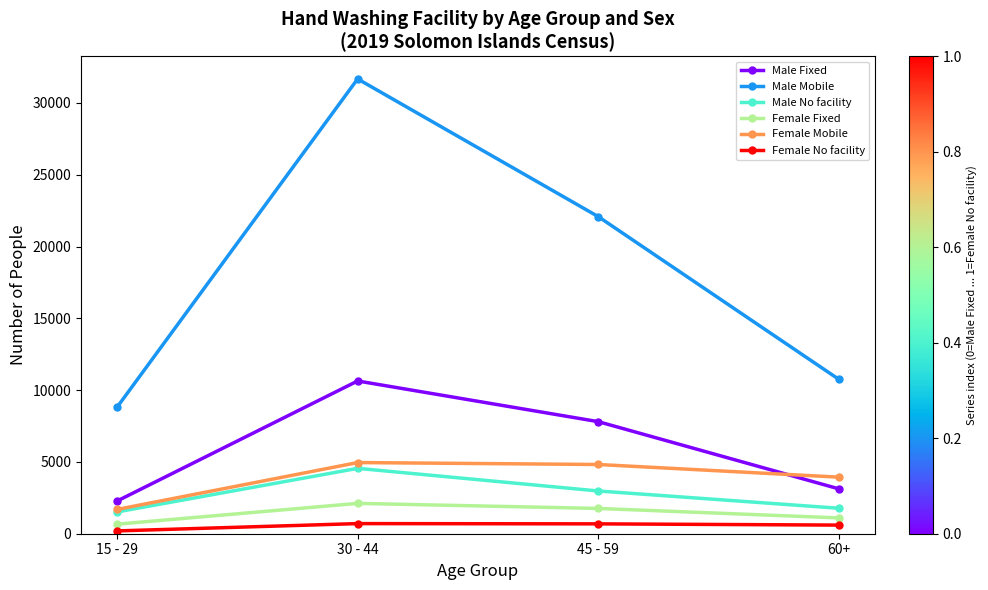

How many interior local peaks does the Male No facility series have?

1